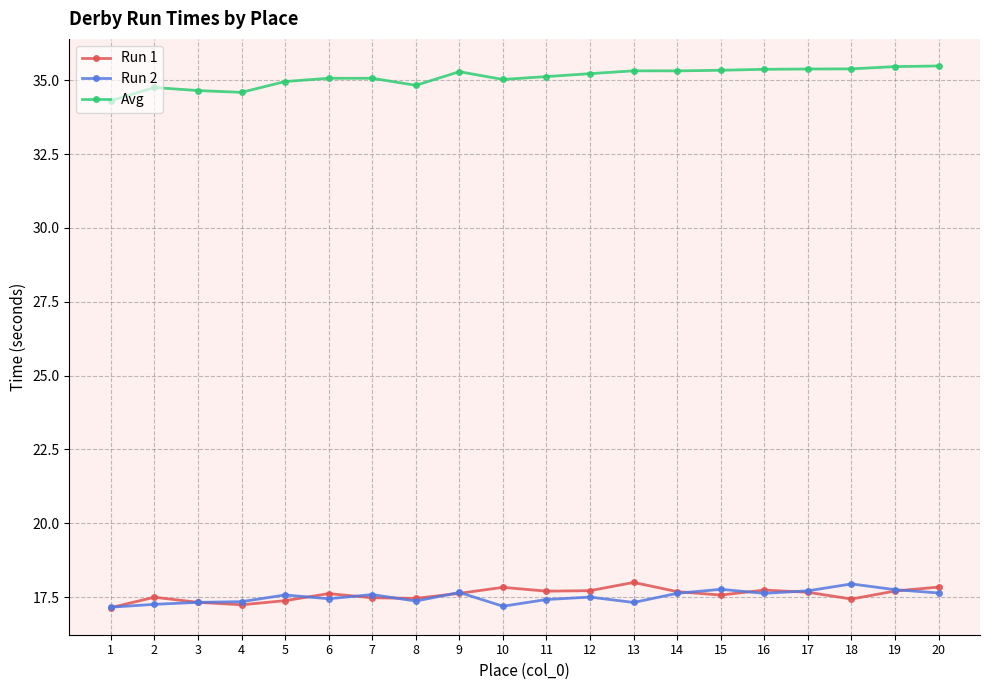

Read the Avg value at 7.

35.1